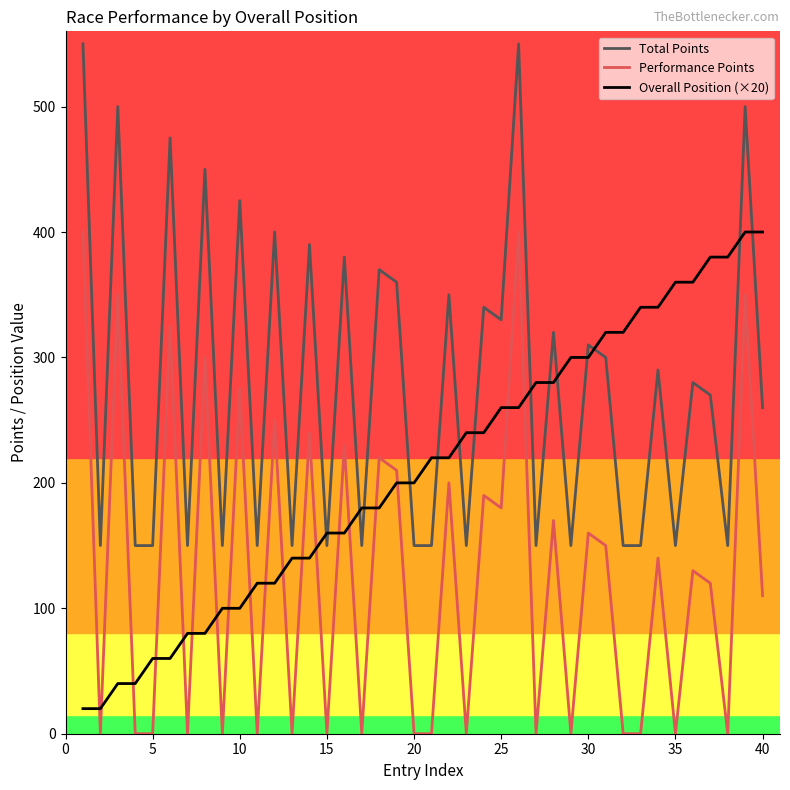

True or false: Performance Points and Total Points cross at least once.

False